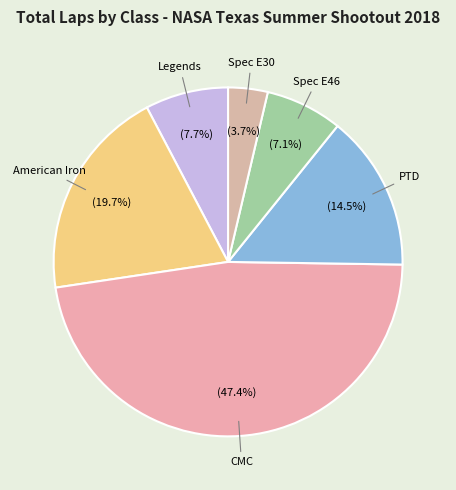

Does any single category account for the majority?

No